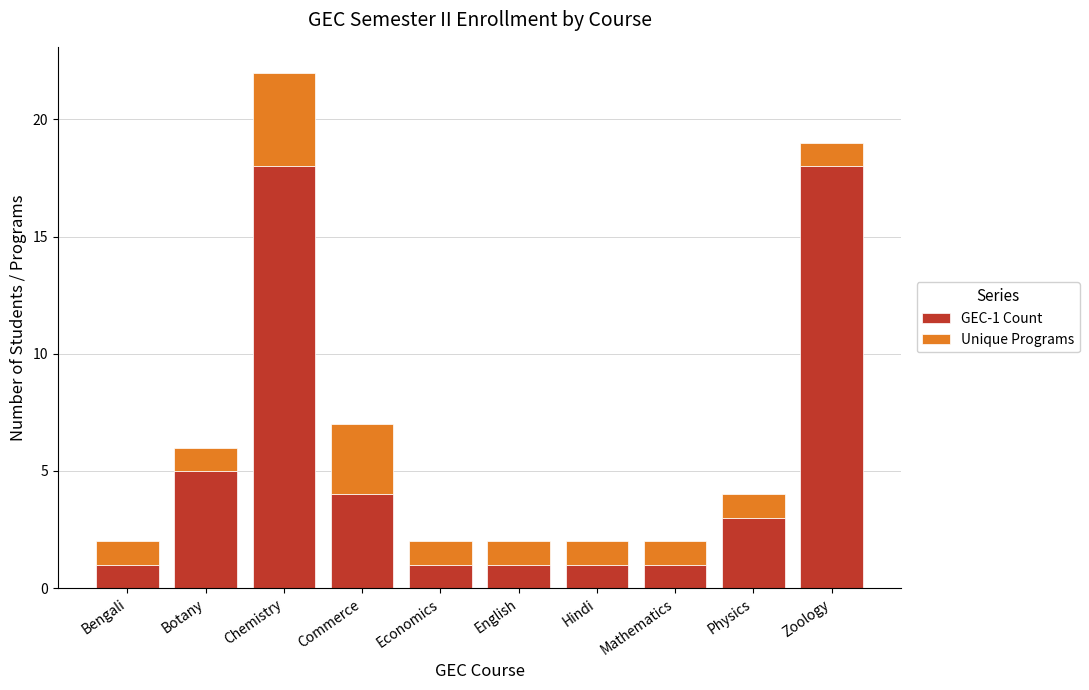

Reading left to right, transcribe the values for GEC-1 Count.

1	5	18	4	1	1	1	1	3	18